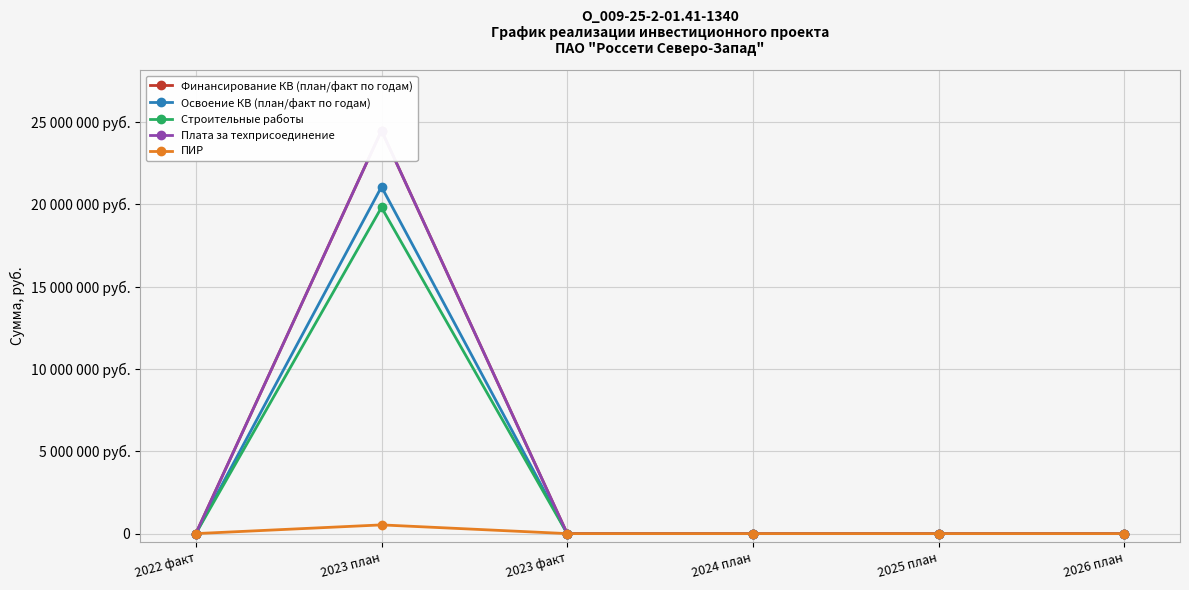

What is the label of the 4th point from the left?

2024 план